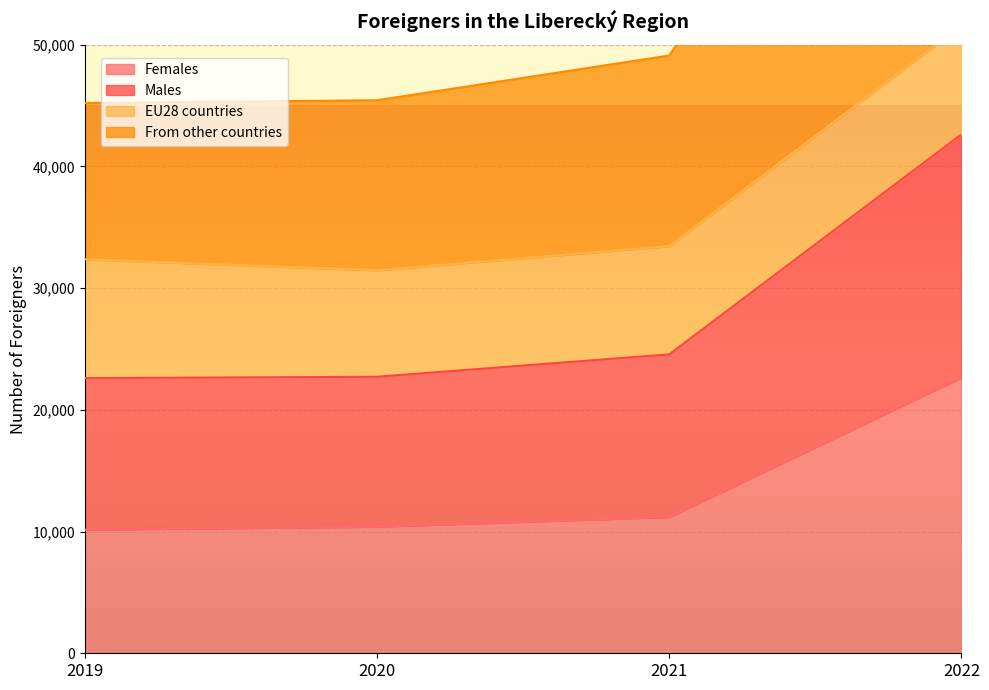

How many data points does each series have?

4